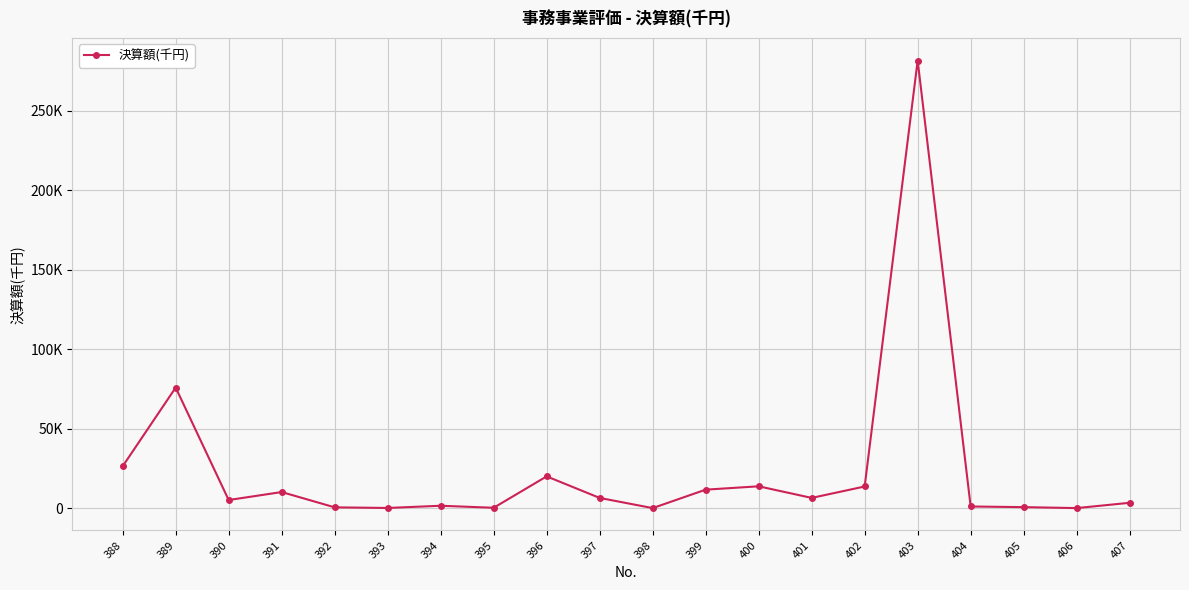

Rank the categories by value from lowest to highest.

398, 406, 393, 395, 392, 405, 404, 394, 407, 390, 397, 401, 391, 399, 402, 400, 396, 388, 389, 403